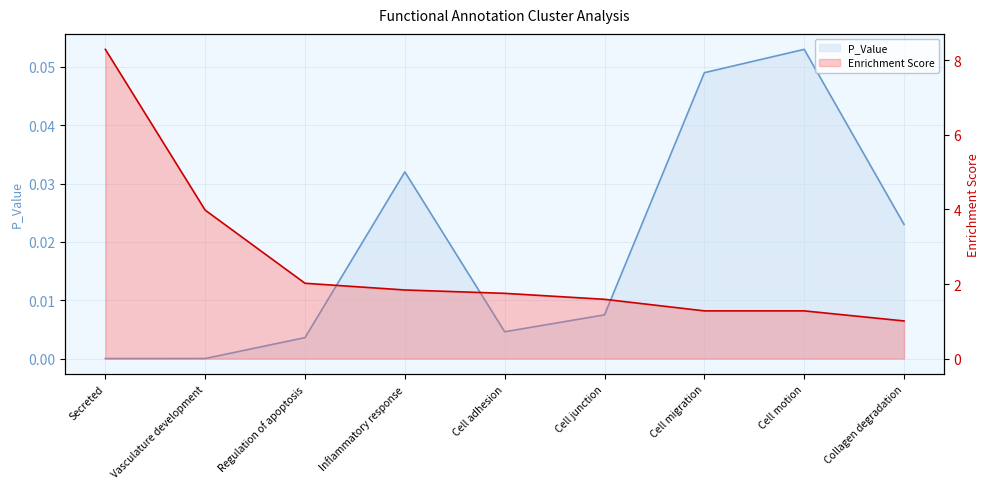

What is the difference between the maximum and minimum values in the Enrichment Score series?

7.3